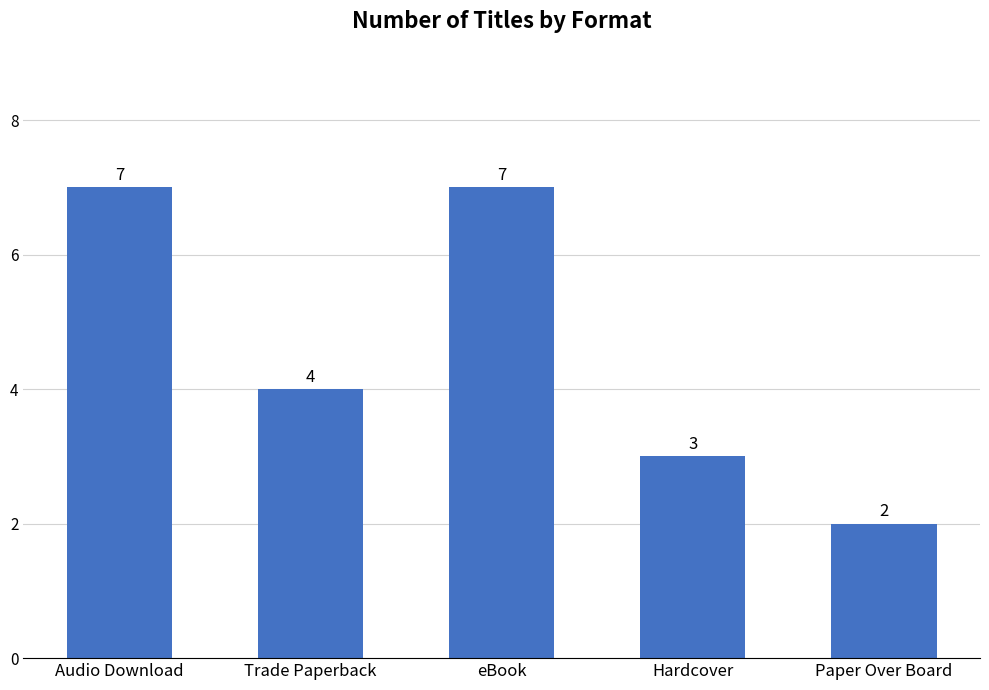

How many values are between 3 and 7?

4